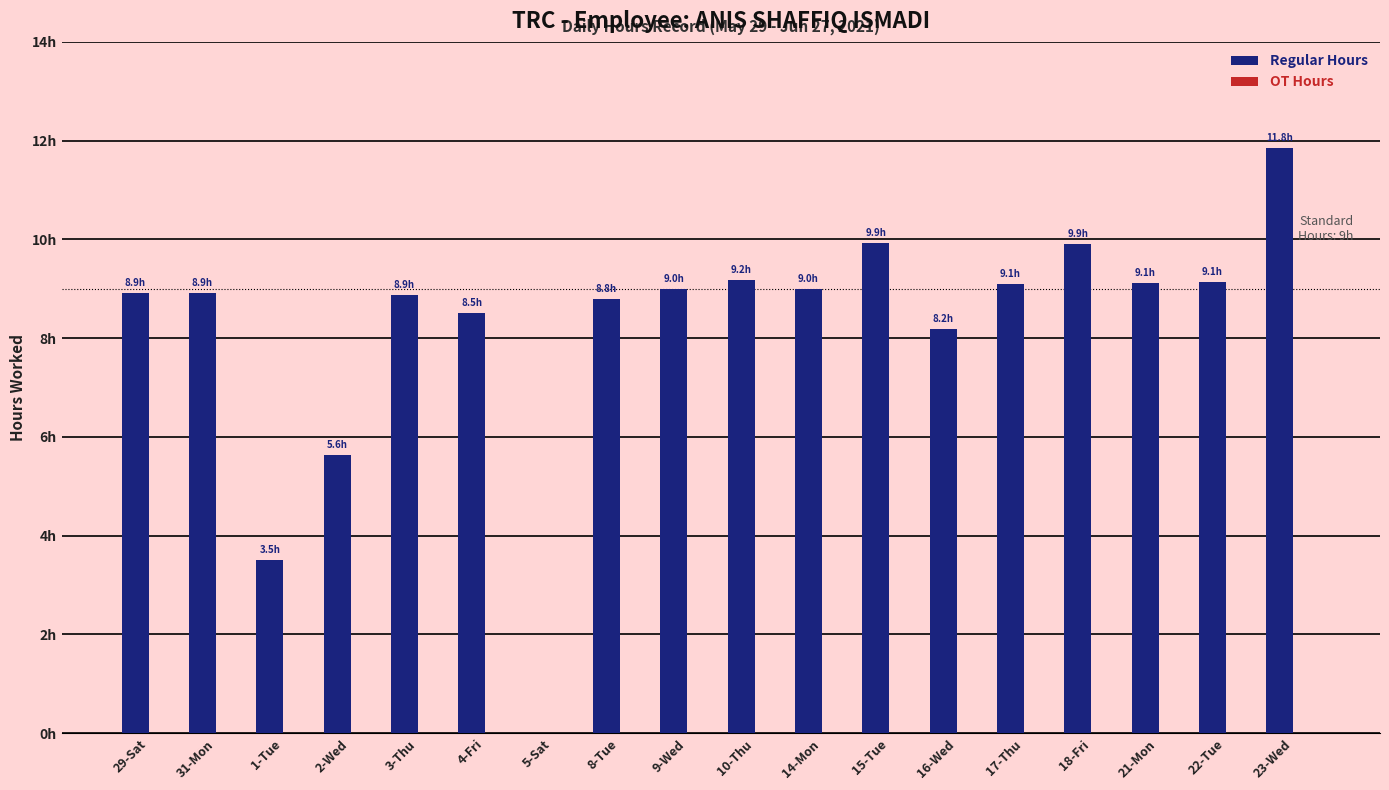

Are the bars horizontal?

No